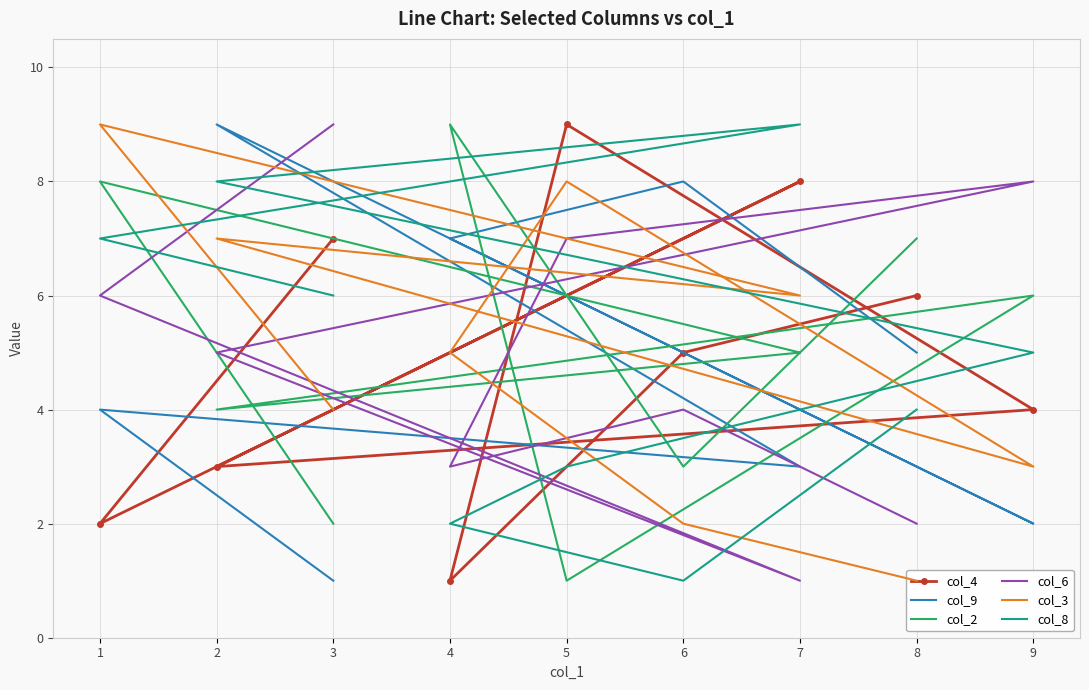

What are all the series names shown in the legend?

col_4, col_9, col_2, col_6, col_3, col_8